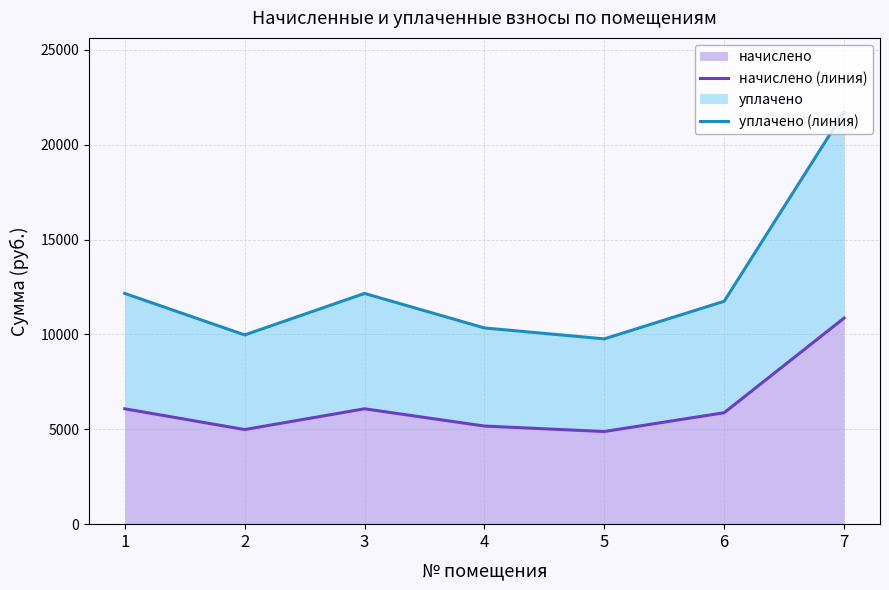

Rank the series at 4 from lowest to highest value.

начислено (линия), уплачено (линия)